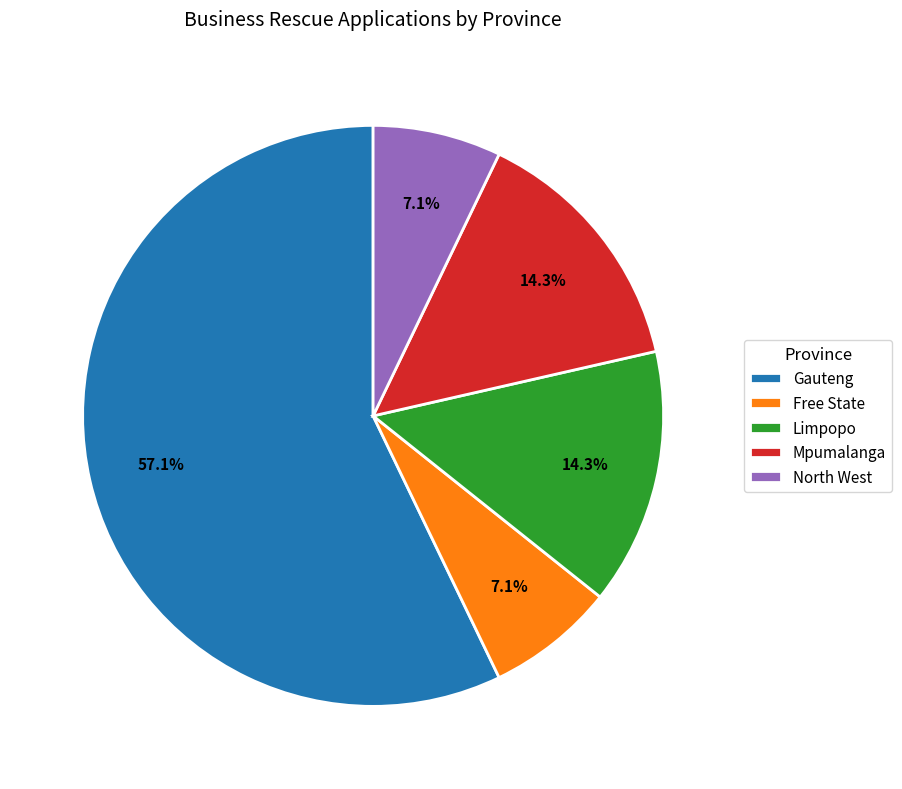

To the nearest percent, what percentage of the pie is Limpopo?

14%